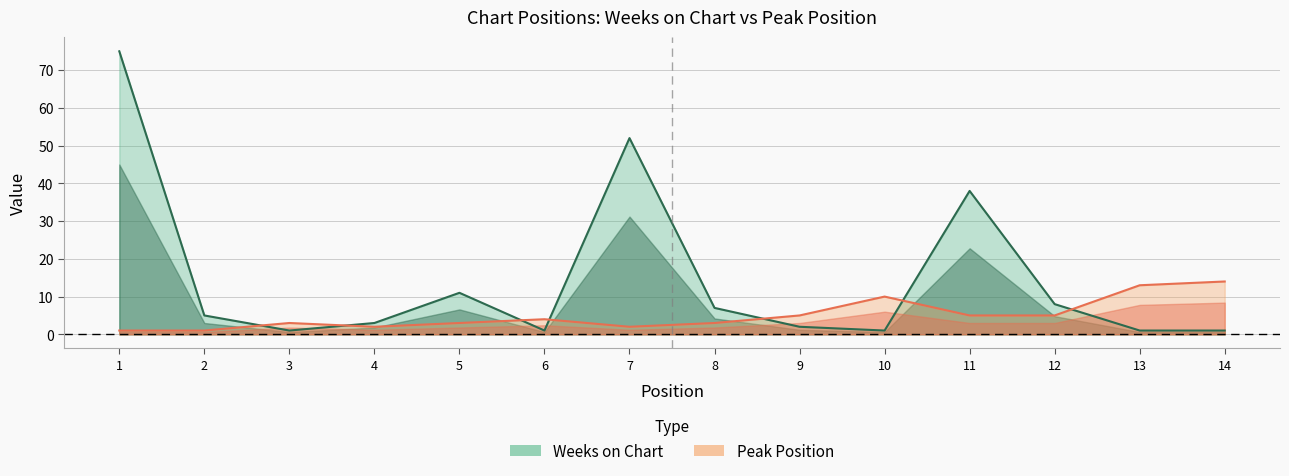

True or false: Peak Position and Weeks on Chart intersect in this chart.

True